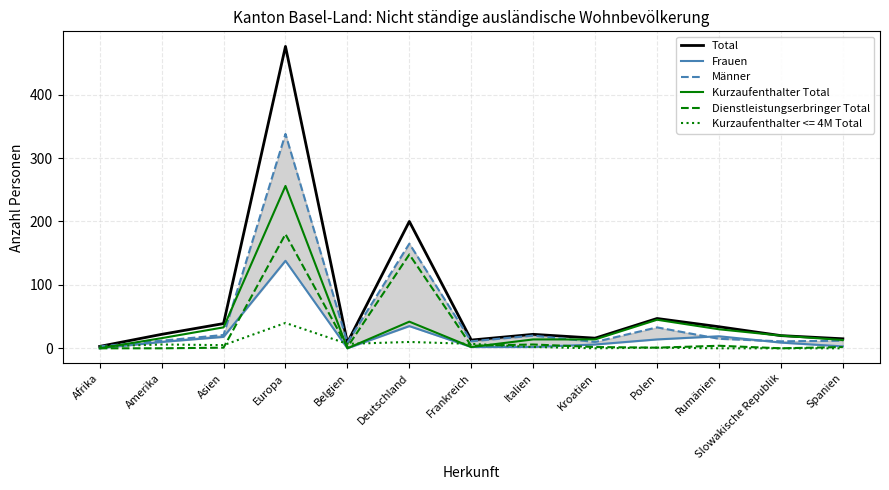

What is the label of the 9th point from the left?

Kroatien